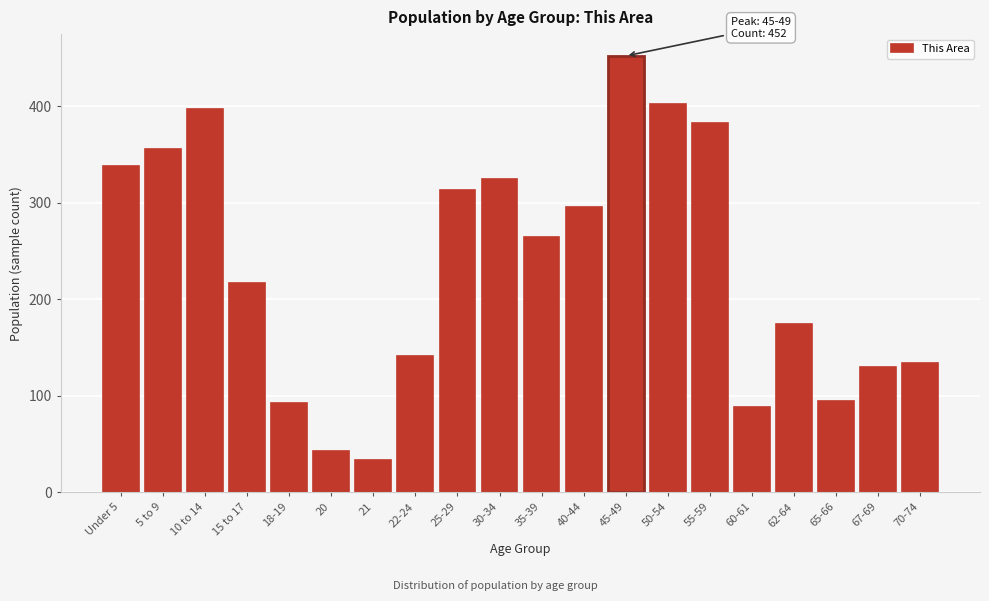

Reading left to right, transcribe all the data shown in this chart.

338	356	397	217	93	43	34	141	313	325	264	296	452	402	383	88	174	95	130	134